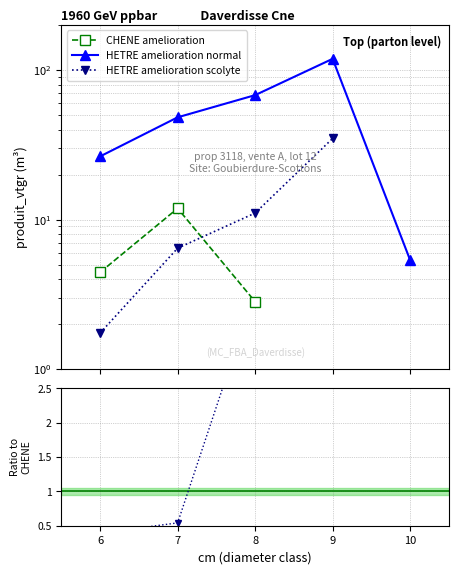

What is the difference between the maximum and minimum values in the HETRE scol / CHENE series?

3.5